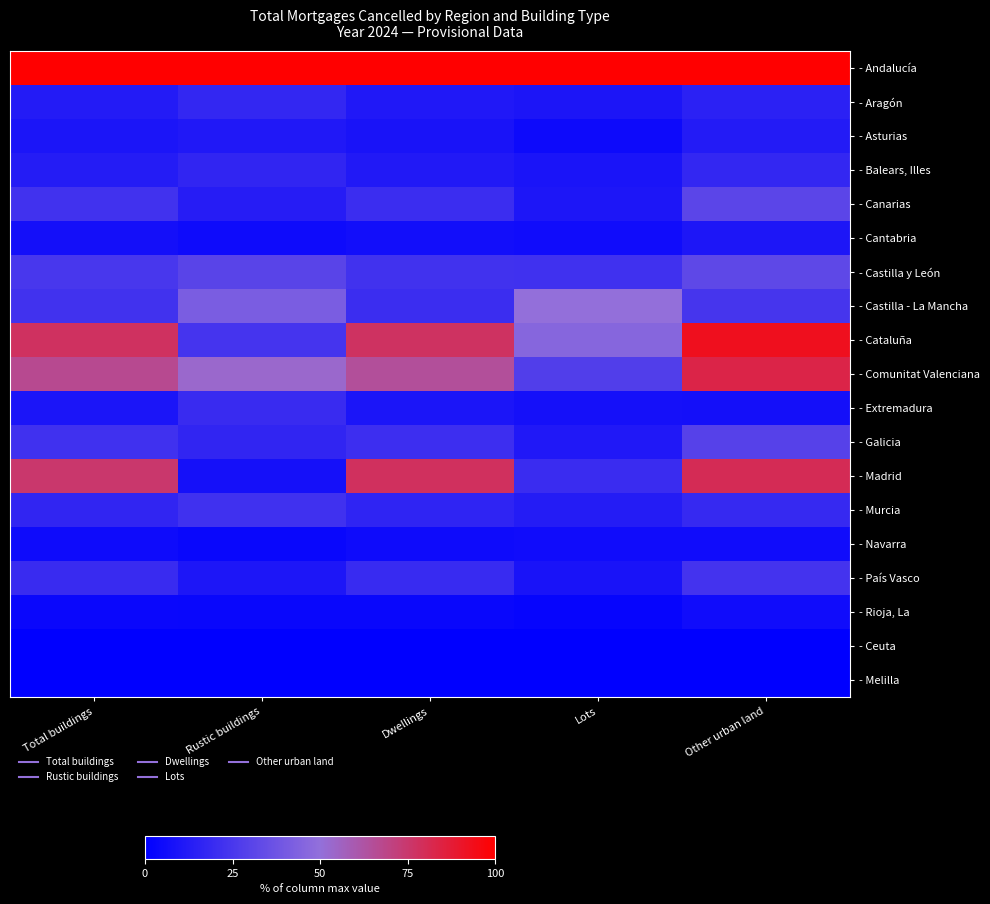

At how many categories does at least one series exceed 0?

5